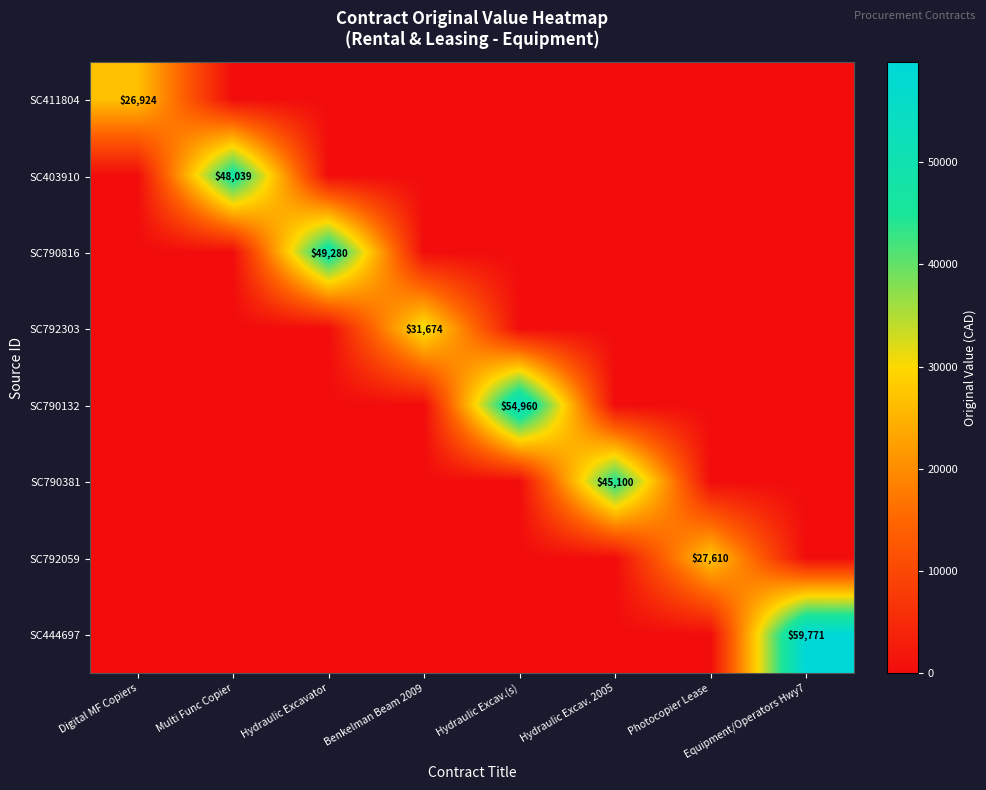

What is the spread (max minus min) of values at Hydraulic Excav.(s)?

54960.5